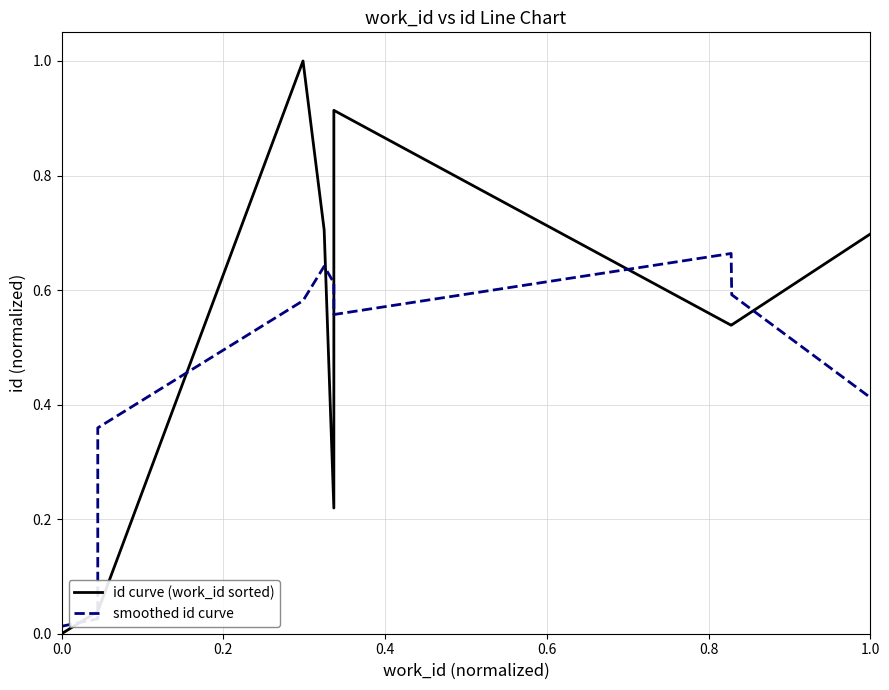

What position from the right is 1.0?

5